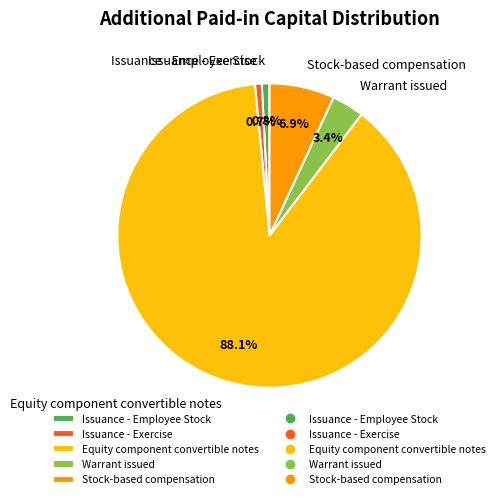

To the nearest percent, what is the difference between the largest and smallest slice percentages?

87%